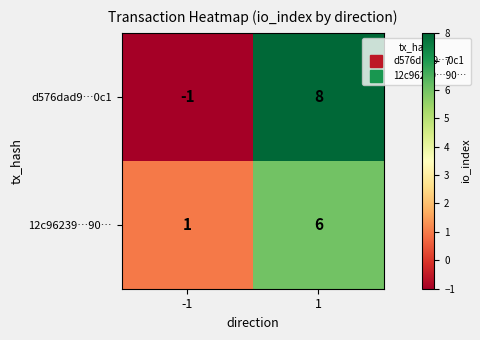

What is the sum of the 12c96239…90… values at 1 and -1?

7